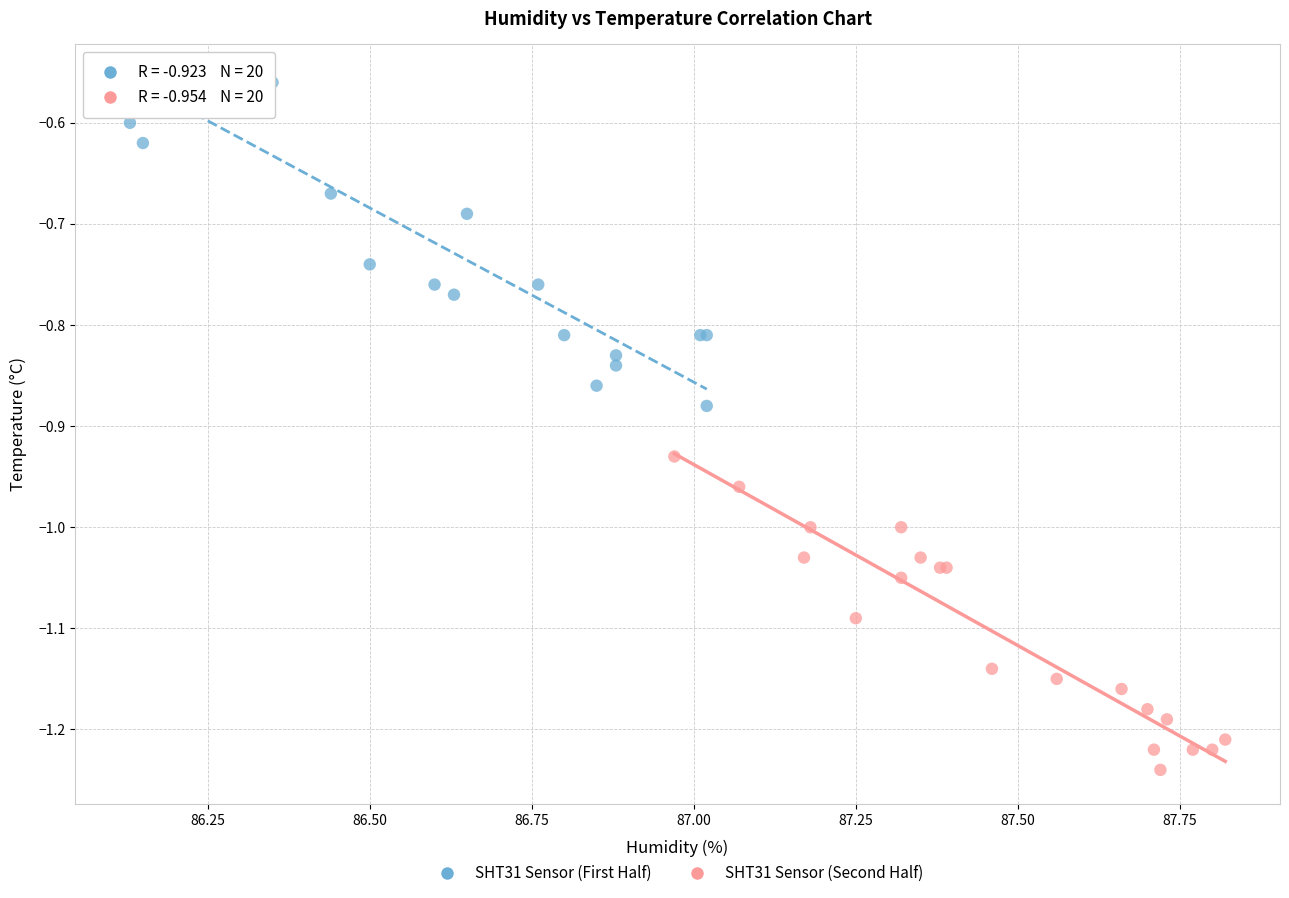

Which series has the widest spread of Y values?

SHT31 Sensor (First Half)